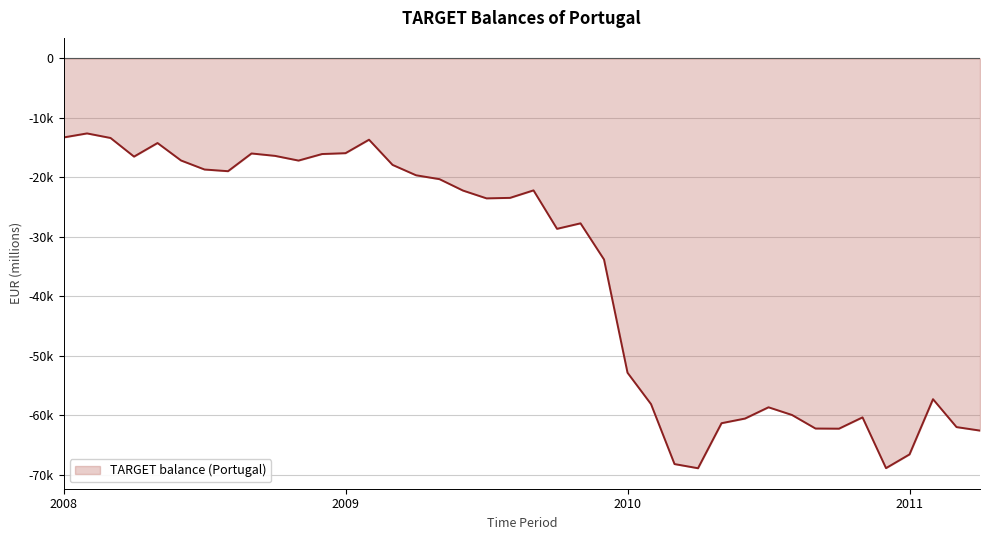

Does the chart have visible grid lines?

Yes